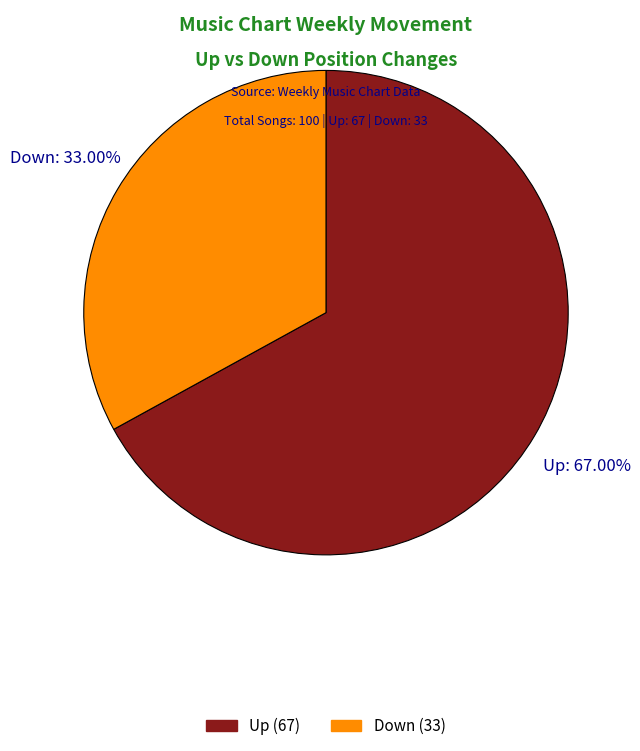

Is there a majority slice in this chart?

Yes